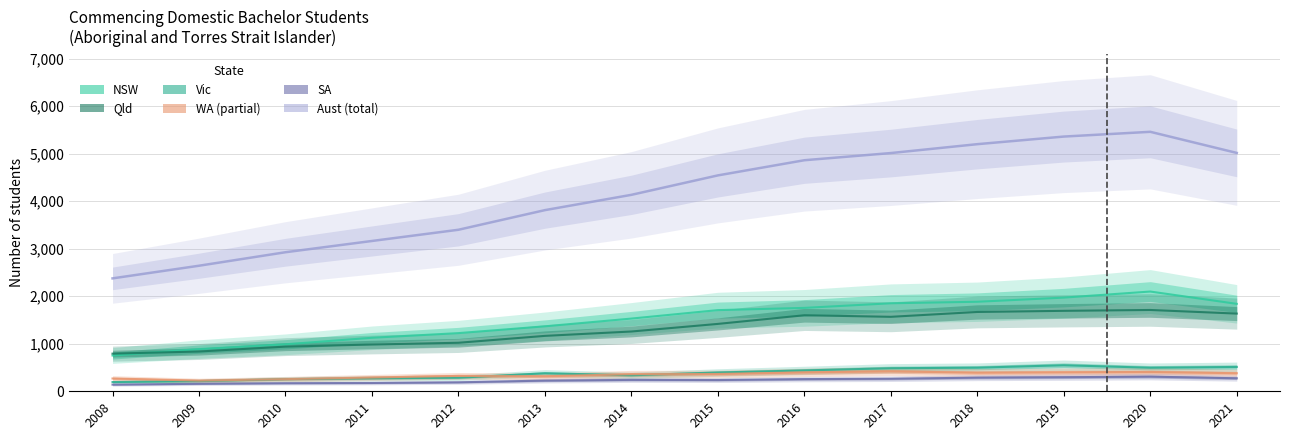

Where is NSW nearest to the value 1426?

2013